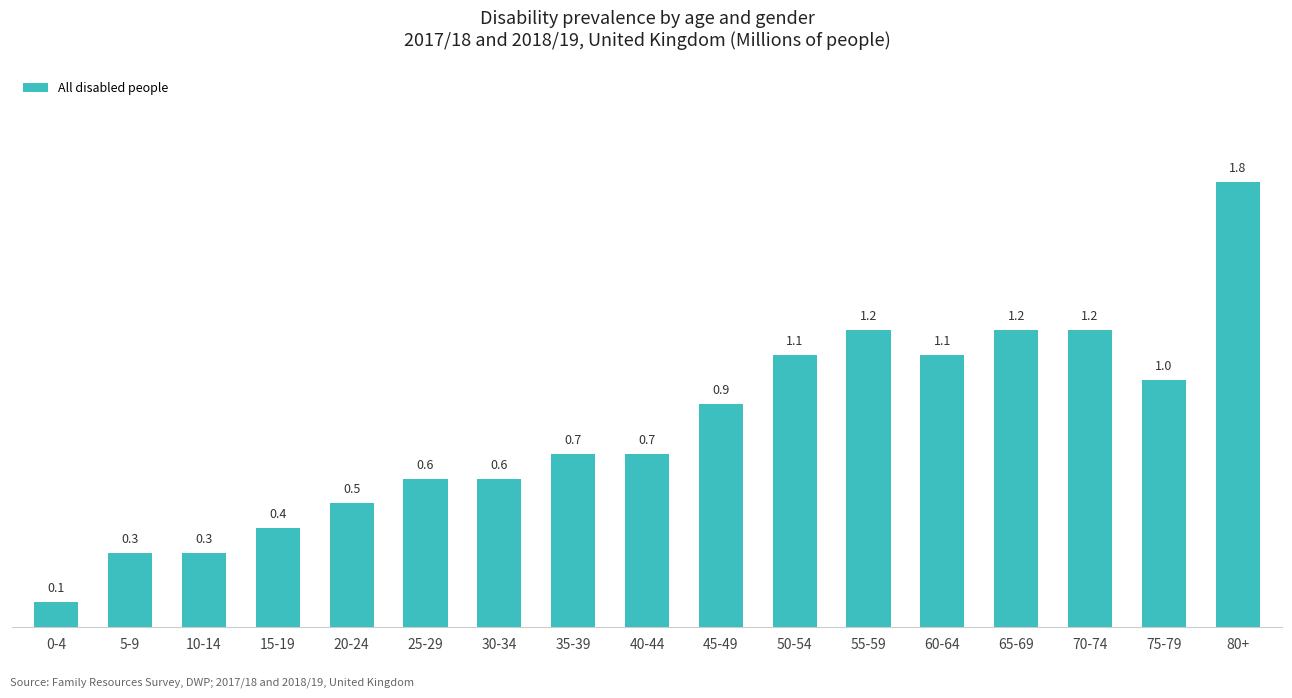

Which category has the lowest value across all series?

0-4